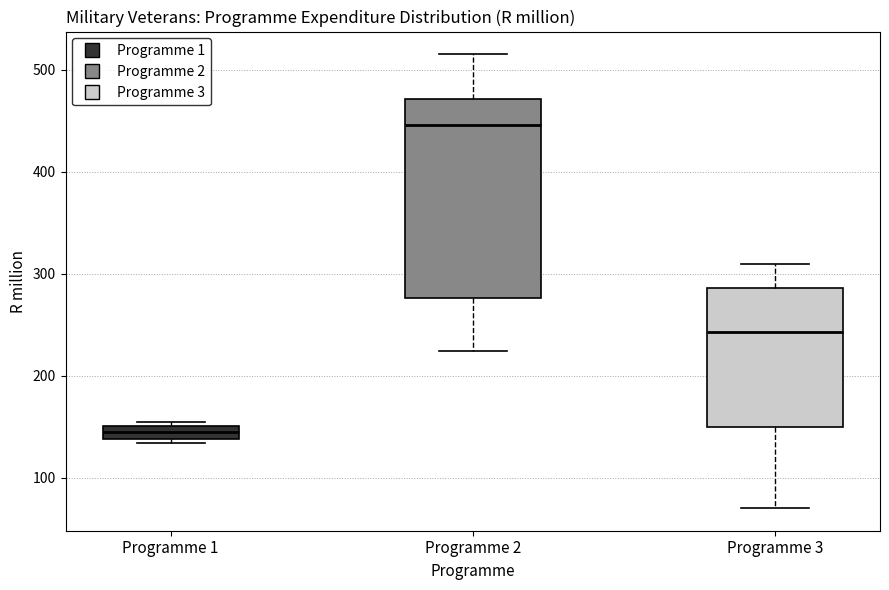

Which box's median line is the highest?

Programme 2